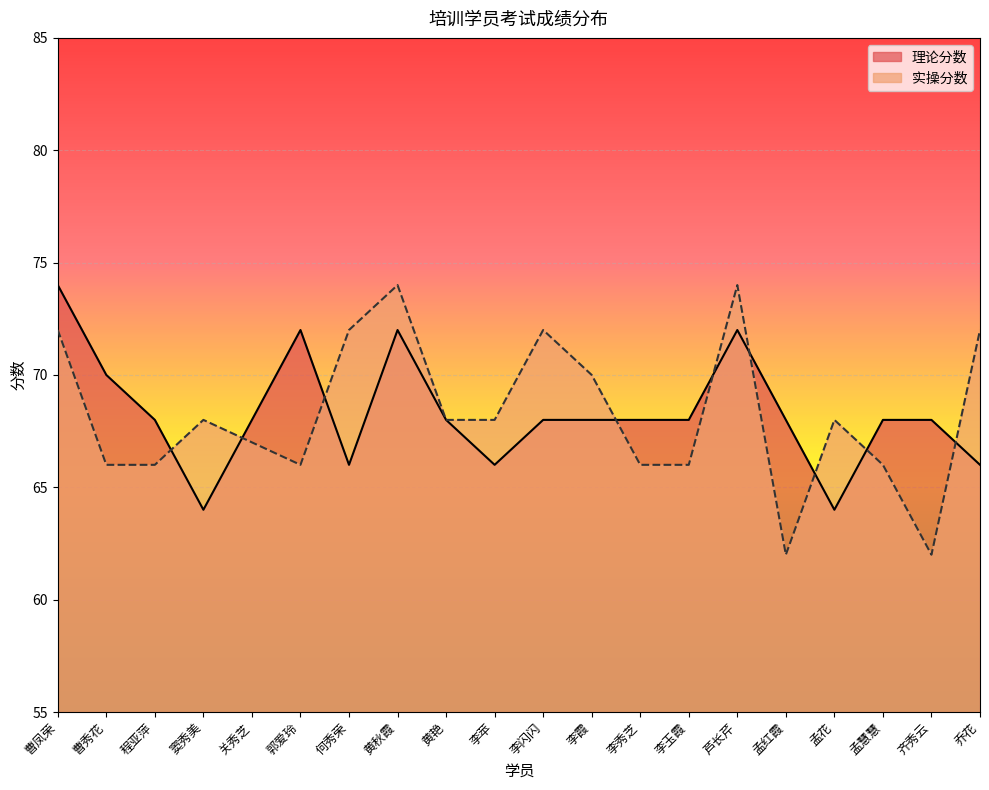

True or false: 实操分数 and 理论分数 cross at least once.

True